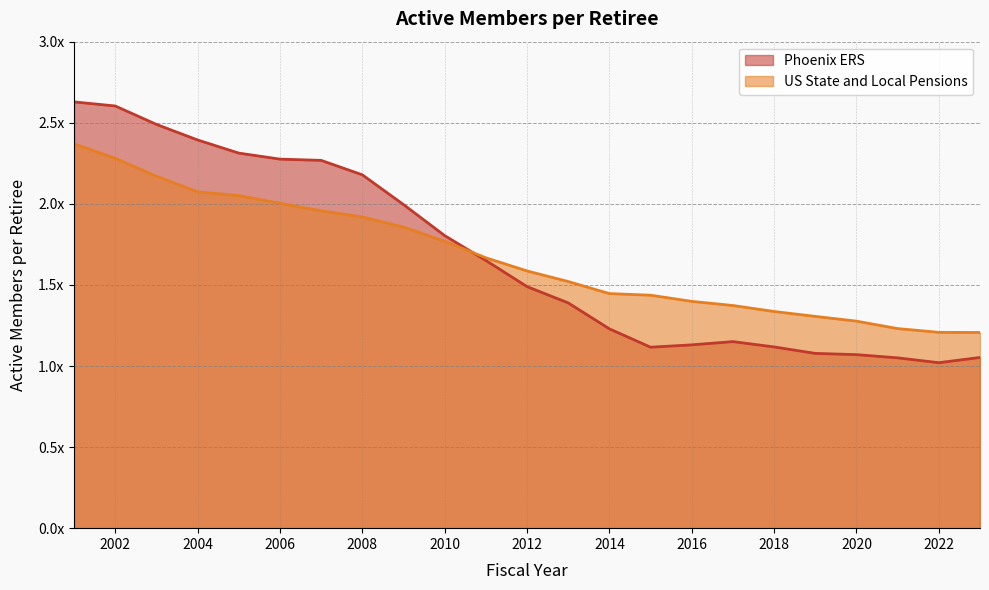

Does the chart have visible grid lines?

Yes